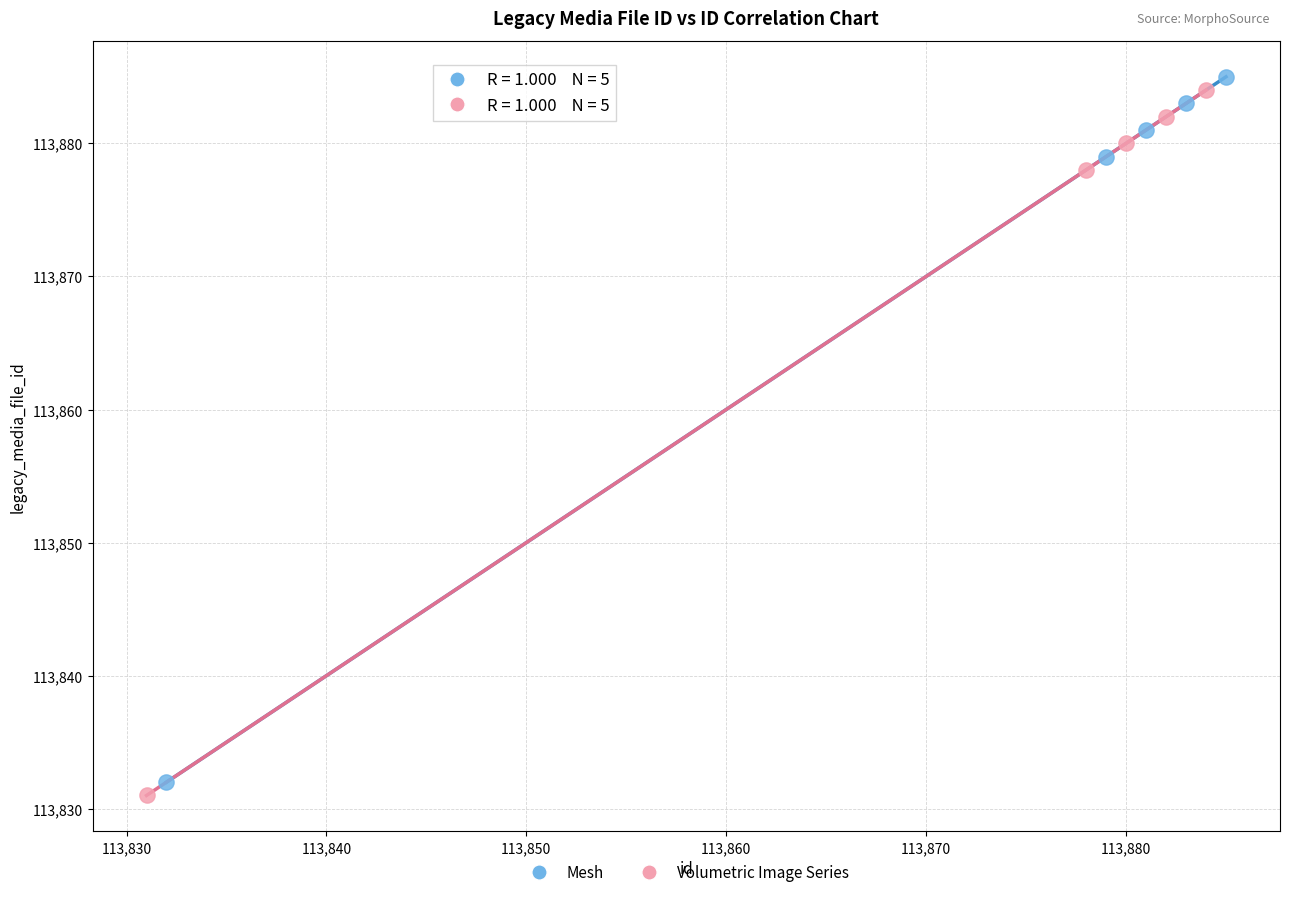

Which series reaches the maximum Y coordinate?

Mesh